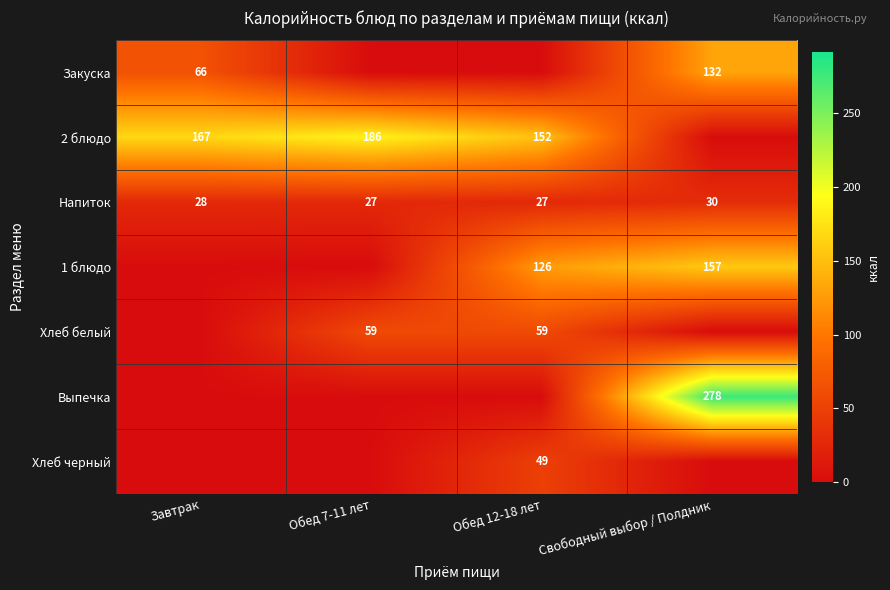

Is it true that 1 блюдо equals 89 at Свободный выбор / Полдник?

False